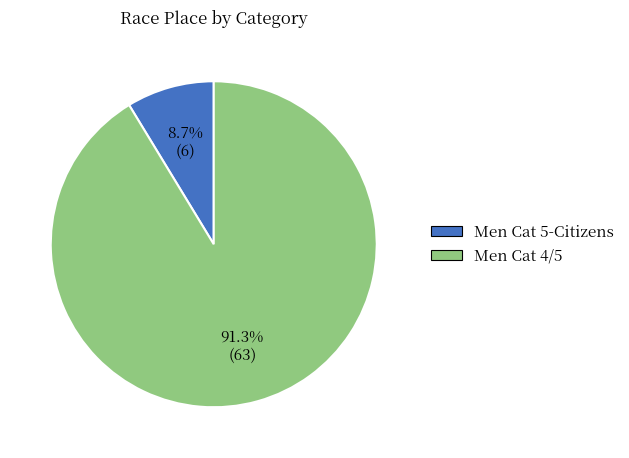

Rank the categories by value from highest to lowest.

Men Cat 4/5, Men Cat 5-Citizens